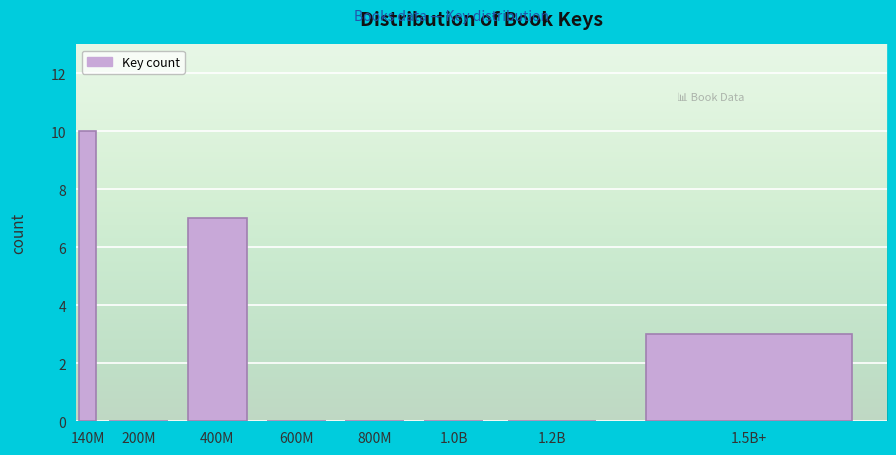

Reading left to right, what are all the values shown in this chart?

140M=10	200M=0	400M=7	600M=0	800M=0	1.0B=0	1.2B=0	1.5B+=3